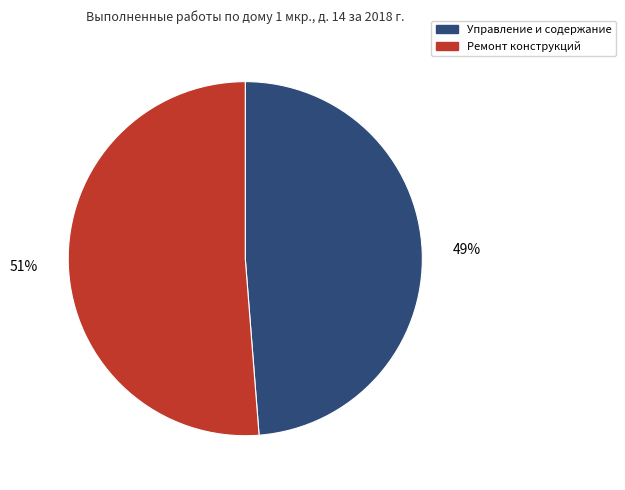

To the nearest percent, what is the average slice percentage?

50%